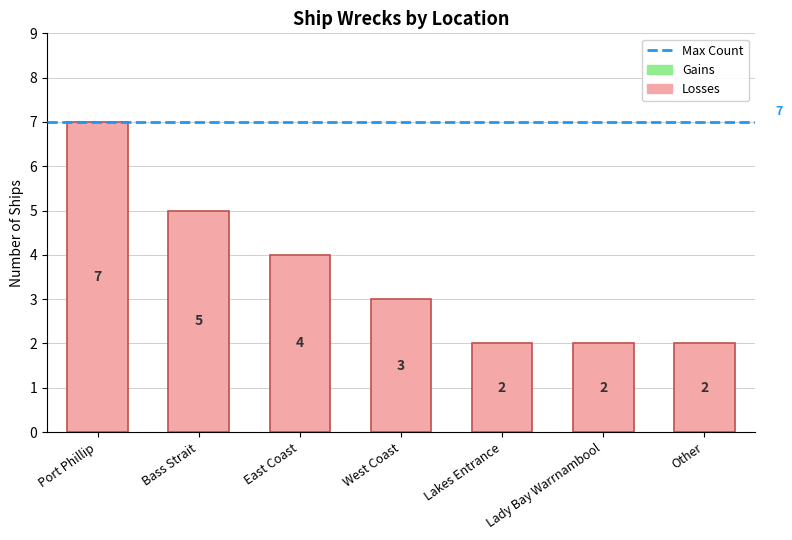

What is the change in value from Bass Strait to Lakes Entrance?

-3